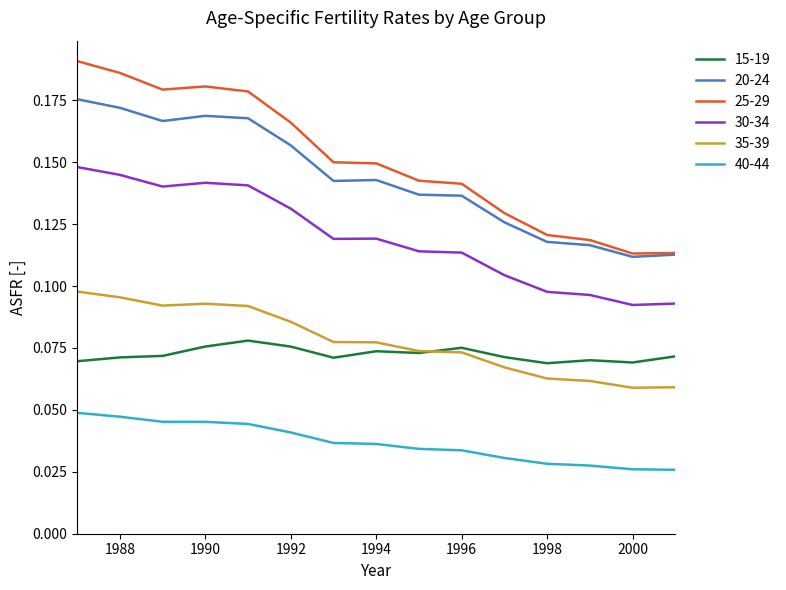

Which series has the largest range (max minus min)?

25-29